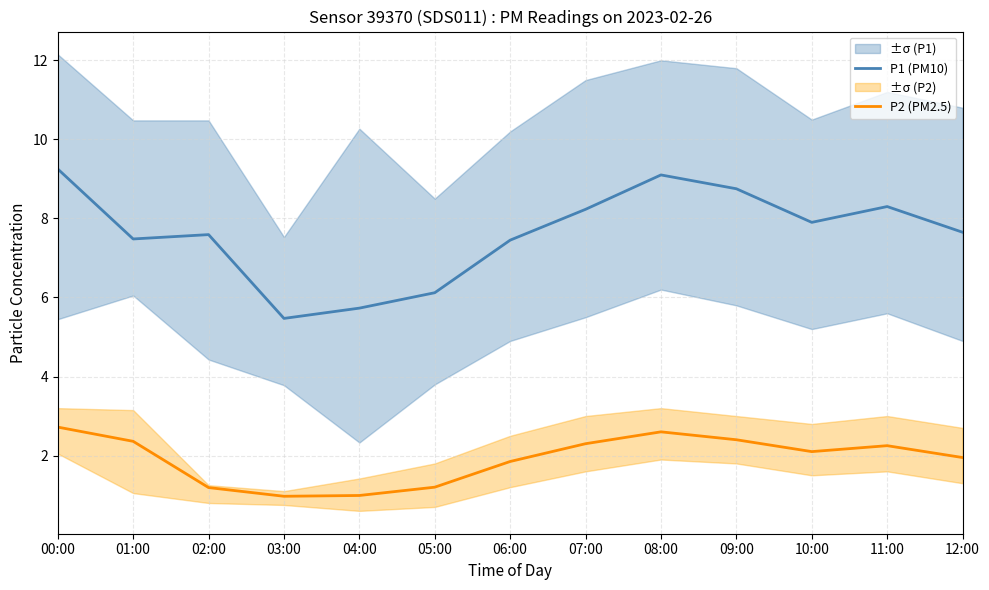

In P1 (PM10), how many points are higher than both neighbors (excluding endpoints)?

3